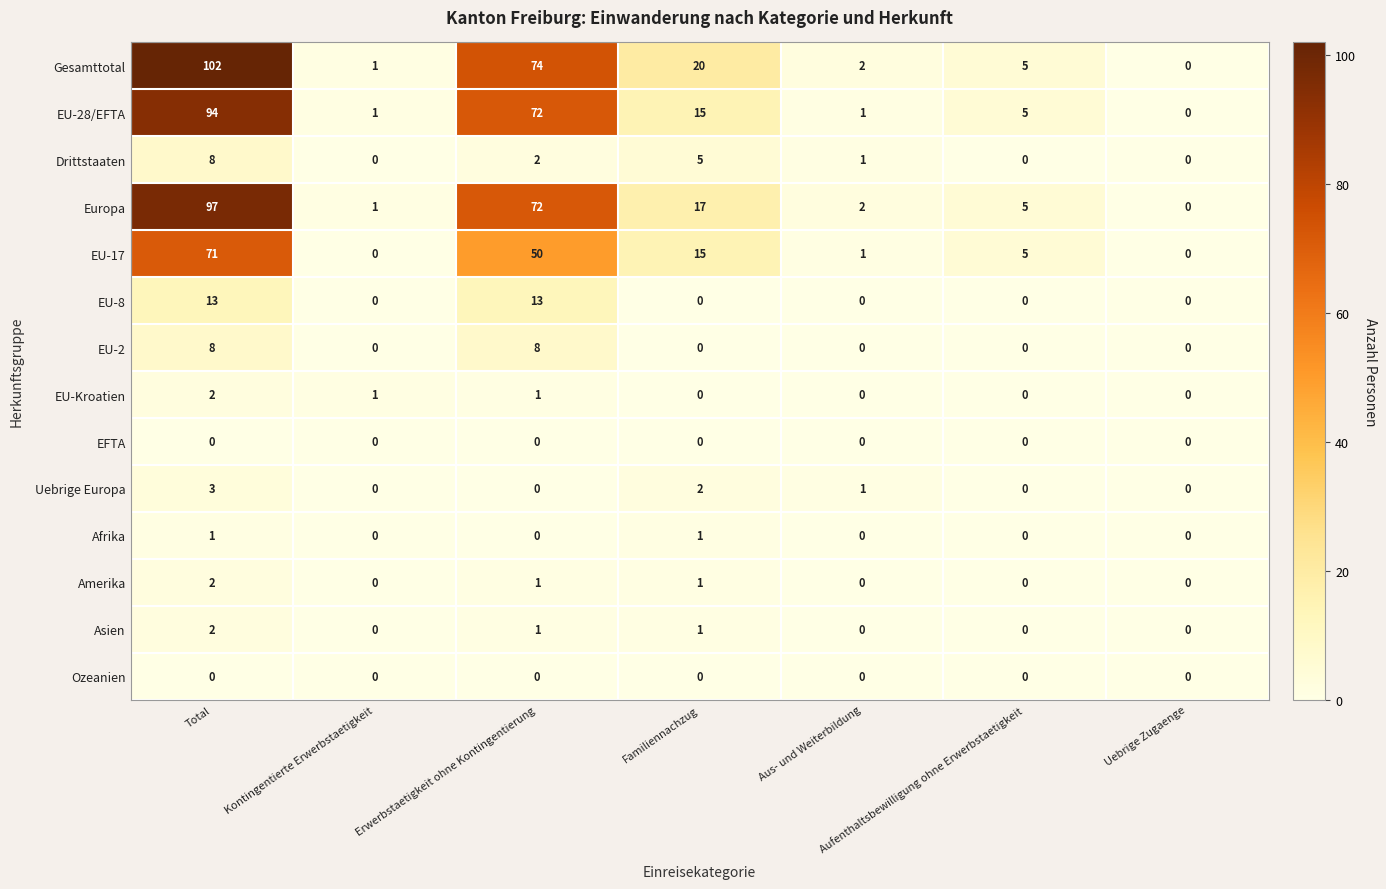

Where does the Europa series first go above 5?

Total